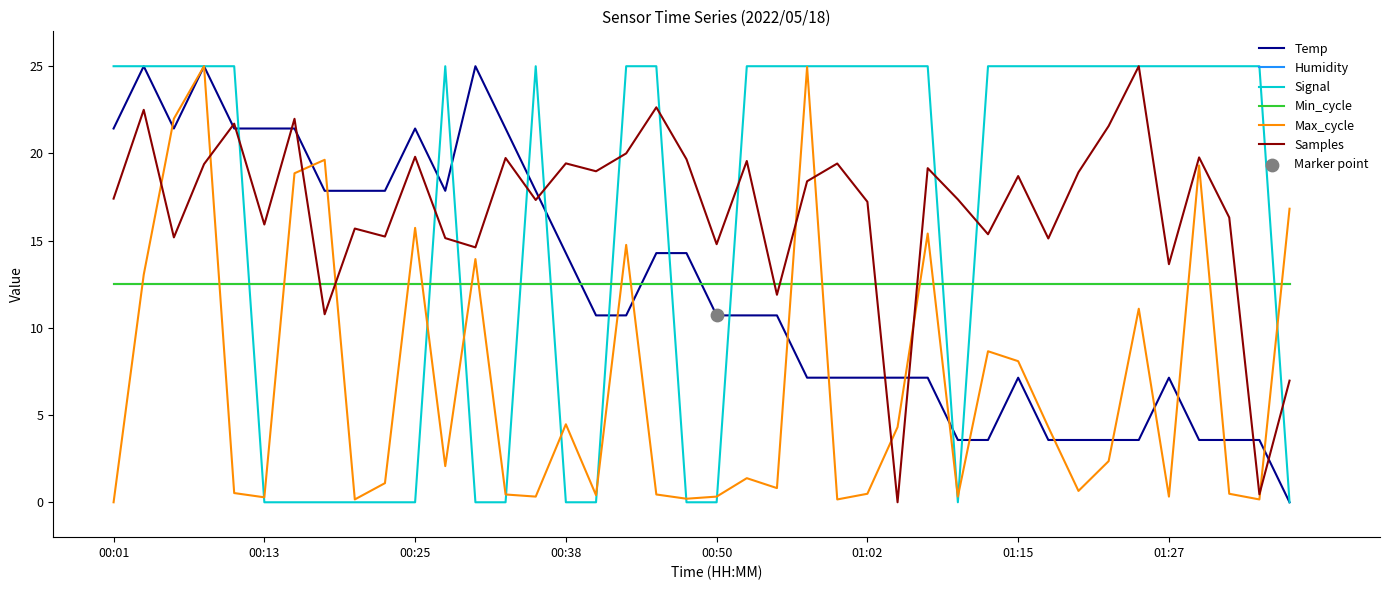

Does the chart have visible grid lines?

No